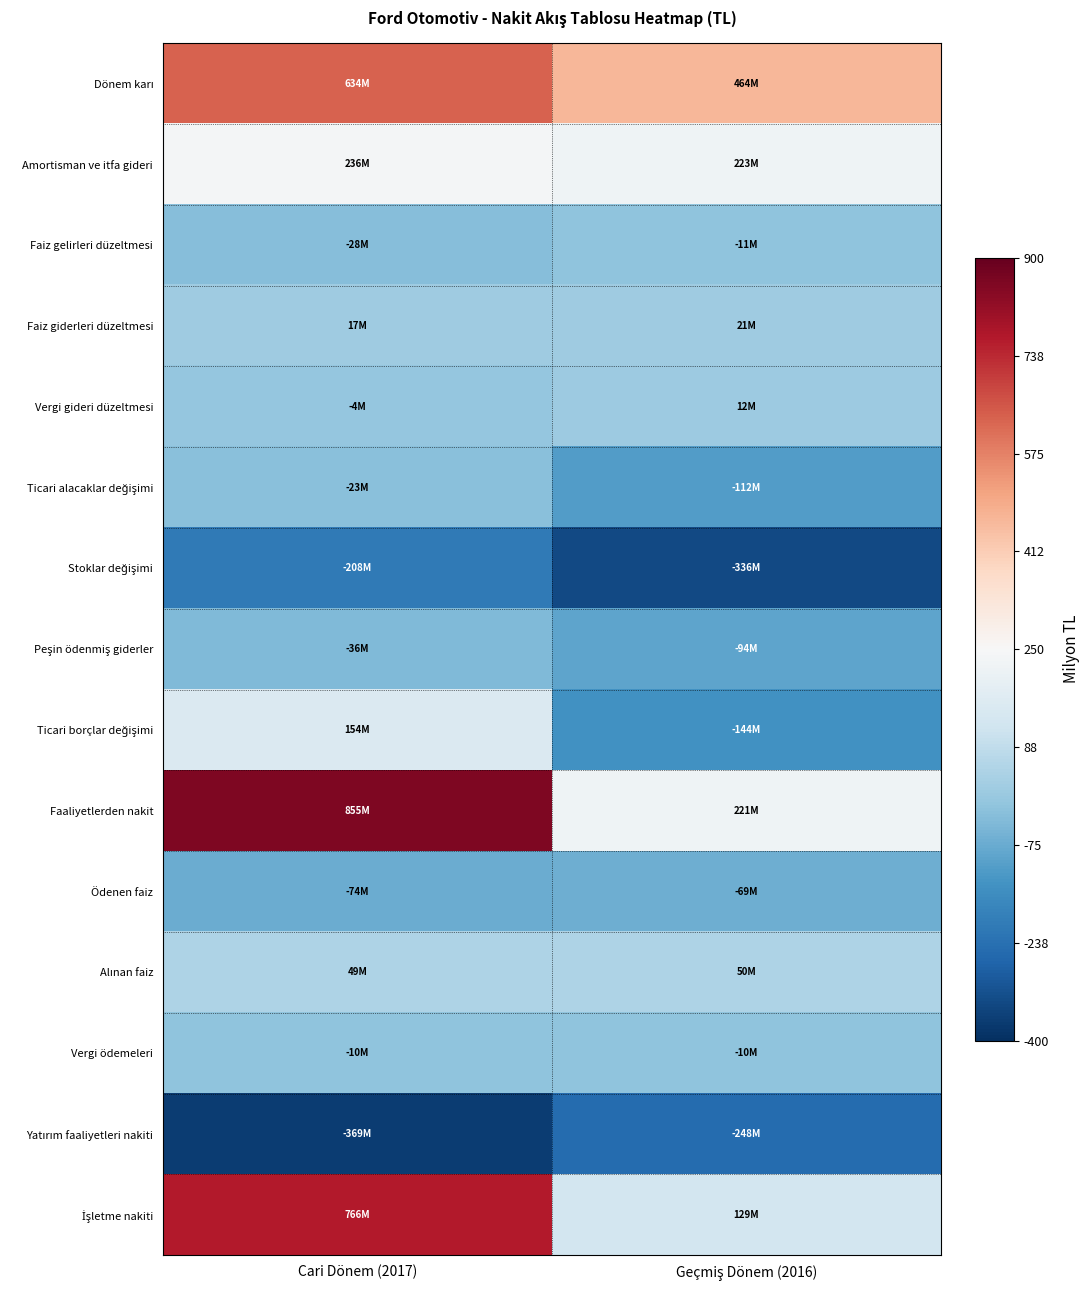

What is the total value across all series at Geçmiş Dönem (2016)?

99.1